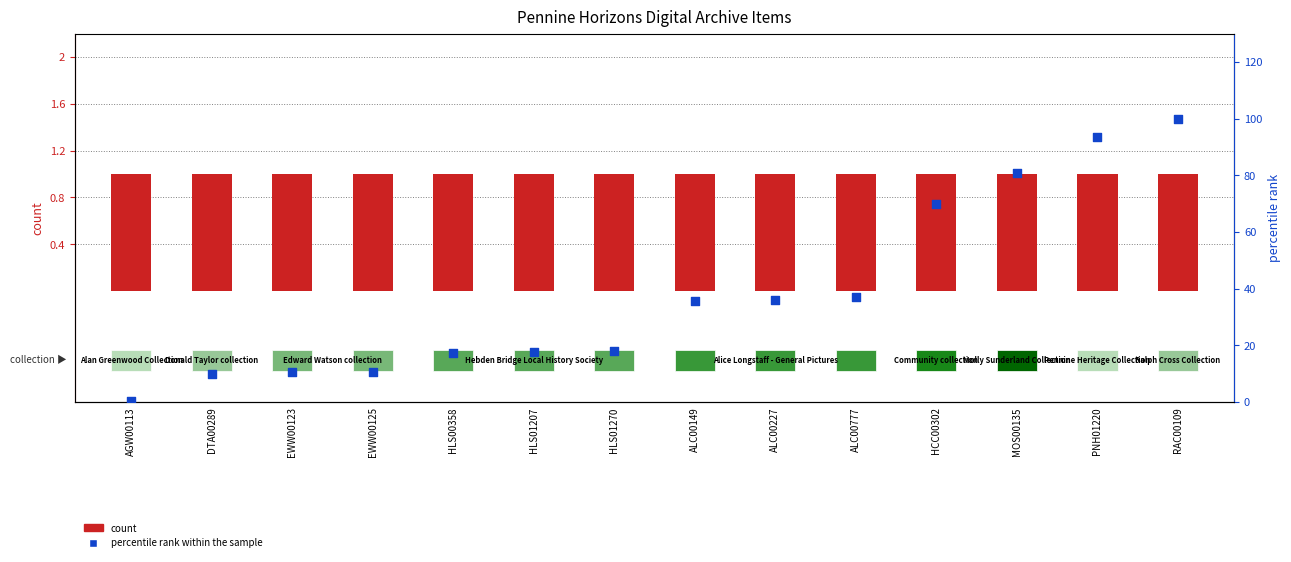

At which category is the sum across all series the highest?

RAC00109